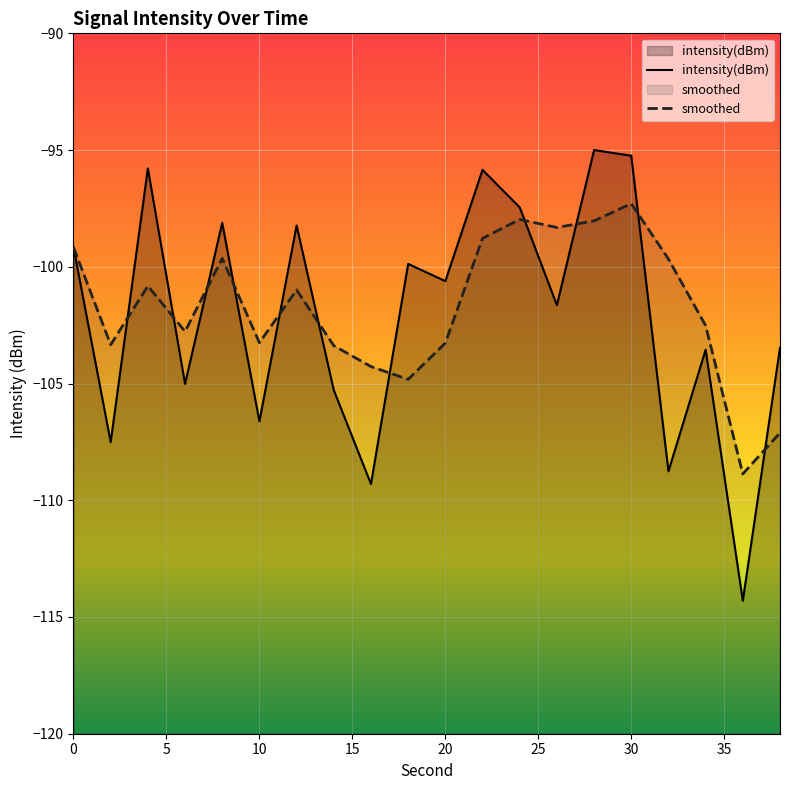

How many interior local valleys does the intensity(dBm) series have?

8